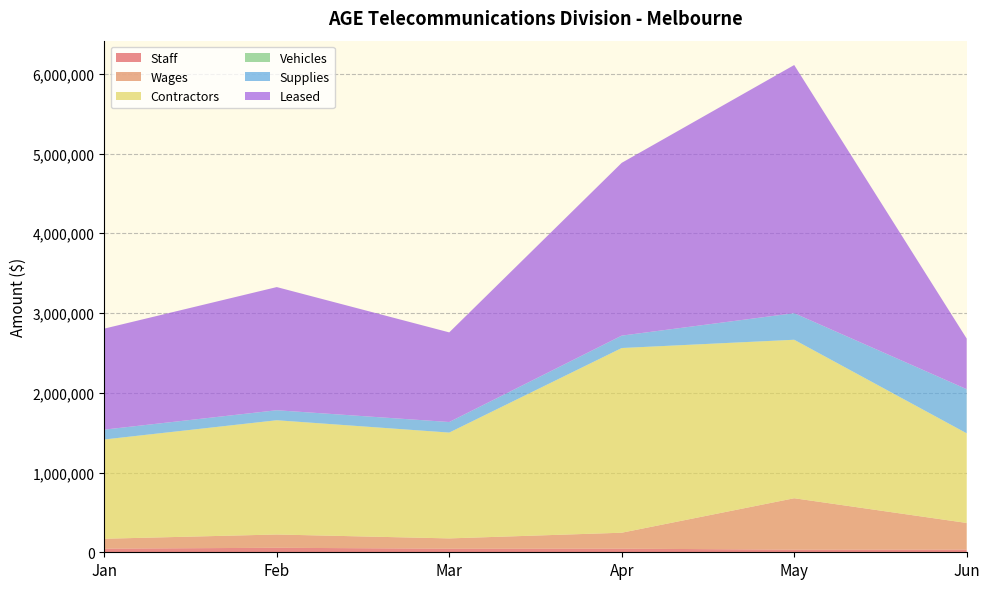

Reading left to right, transcribe all the data shown in this chart.

Staff: 45766	56334	45221	45334	33233	34222
Wages: 123889	166547	128776	199870	644345	333421
Contractors: 1244567	1432233	1326677	2315643	1986754	1123876
Vehicles: 342	453	234	342	543	221
Supplies: 123342	125443	132477	155433	333287	553321
Leased: 1266543	1544328	1123786	2166455	3111366	634556